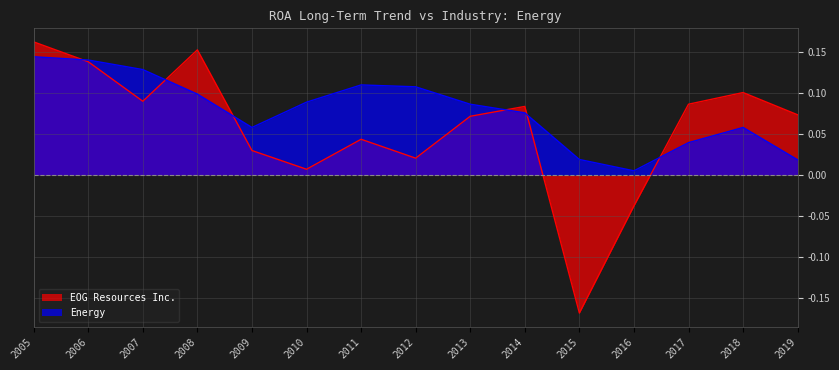

List the labels in order of Energy value, largest first.

2005, 2006, 2007, 2011, 2012, 2008, 2010, 2013, 2014, 2009, 2018, 2017, 2015, 2019, 2016